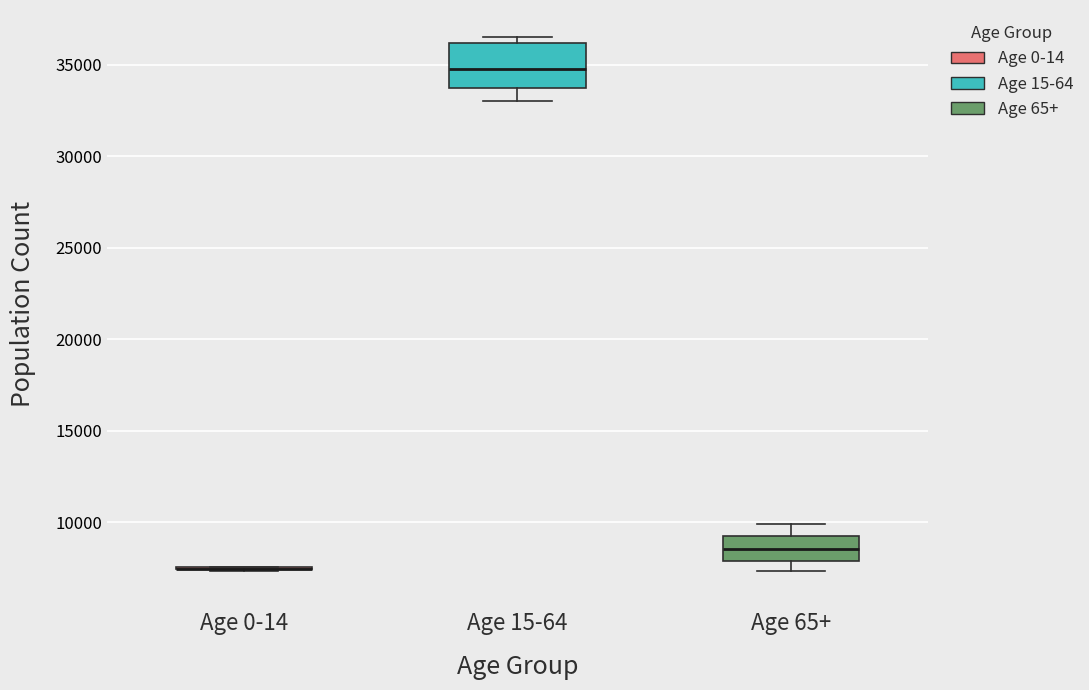

Where is the upper edge of the box for Age 15-64 on the y-axis? The values are not printed on the chart, so give them approximately, as read against the axis.

36000